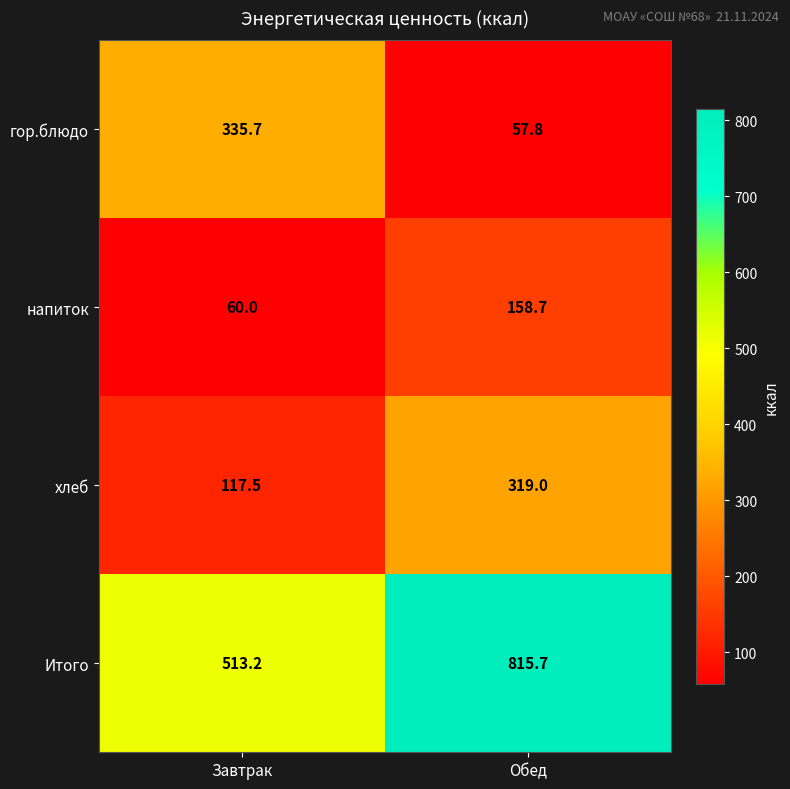

The напиток series shows 60.0 at Завтрак. True or false?

True